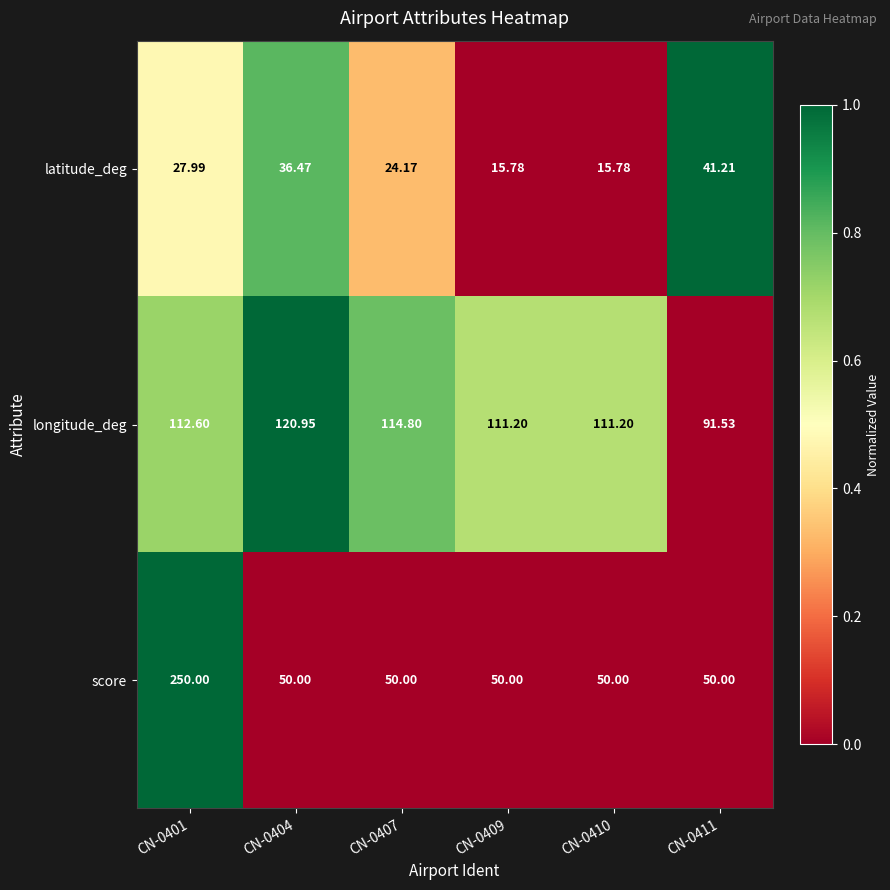

Which series changed the most between CN-0404 and CN-0410?

latitude_deg